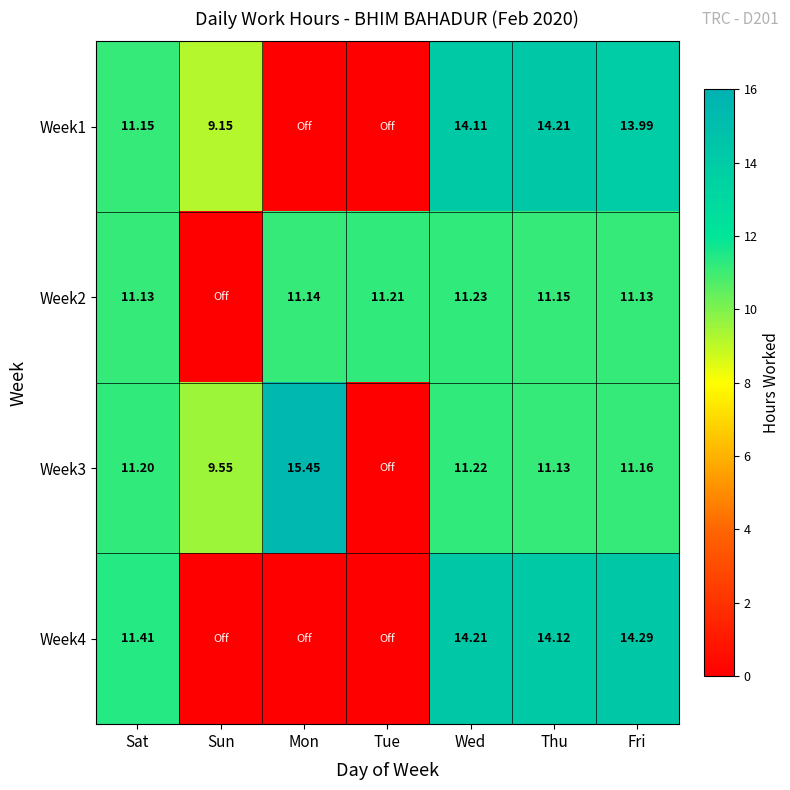

How many series are shown in this chart?

4